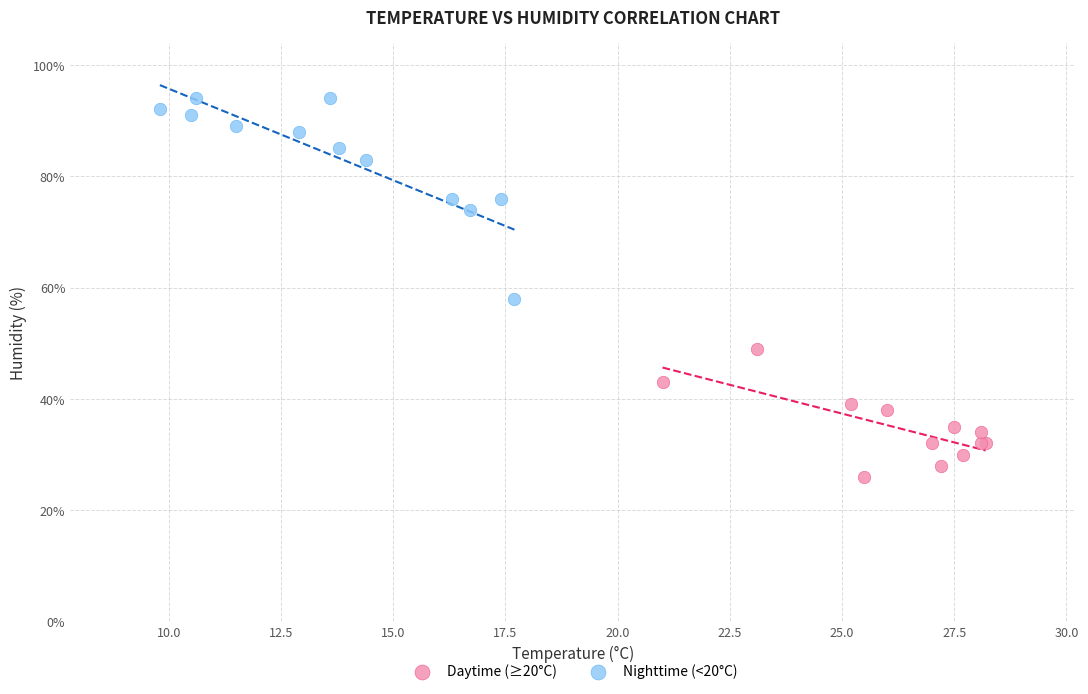

Which series has the widest spread of Y values?

Nighttime (<20°C)